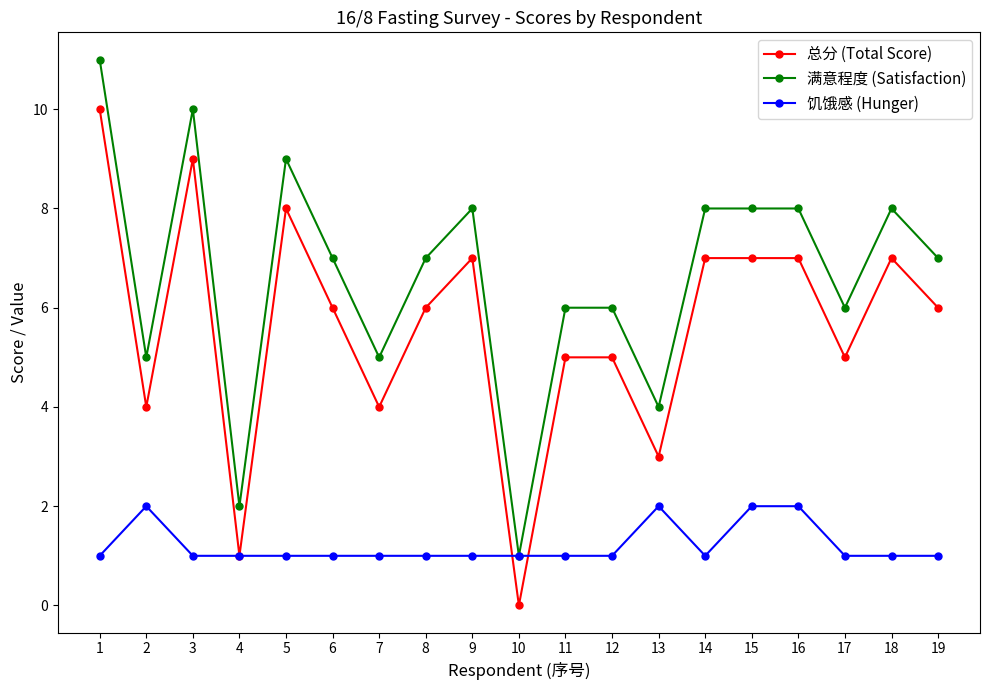

The 饥饿感 (Hunger) series shows 2 at 14. True or false?

False